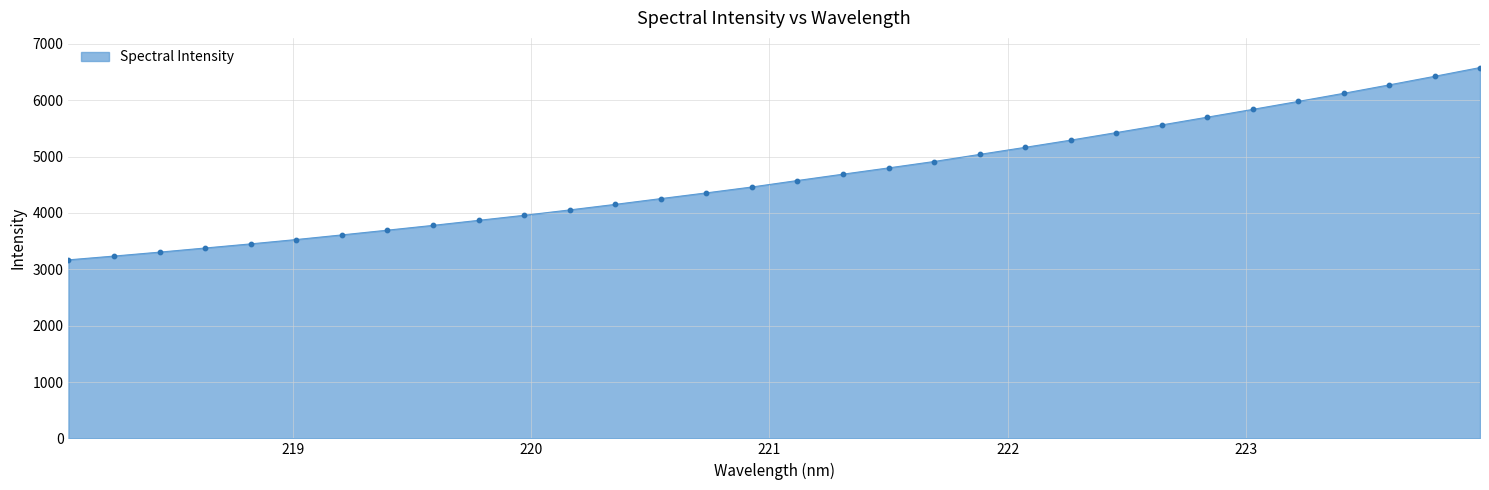

What is the smallest value displayed?

3168.1